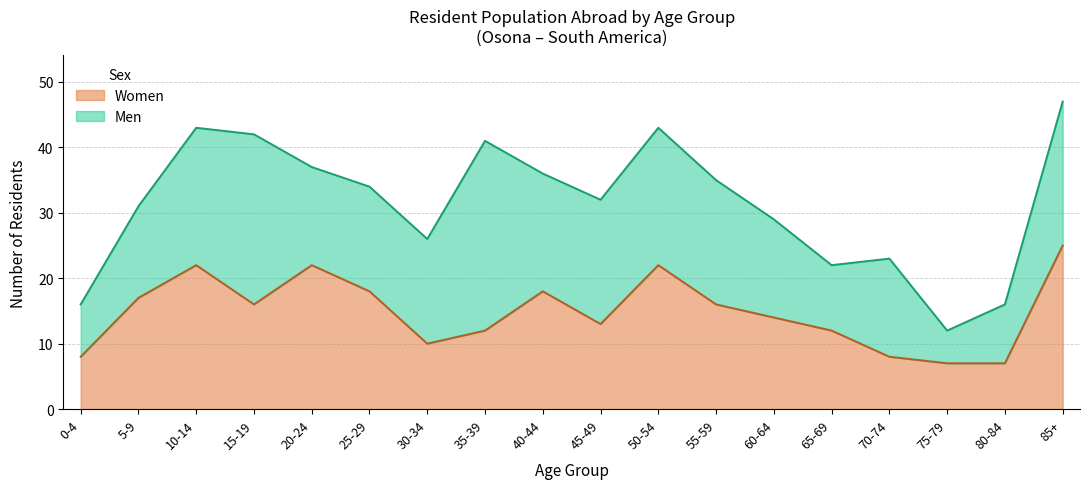

How many data points are less than 16?

9